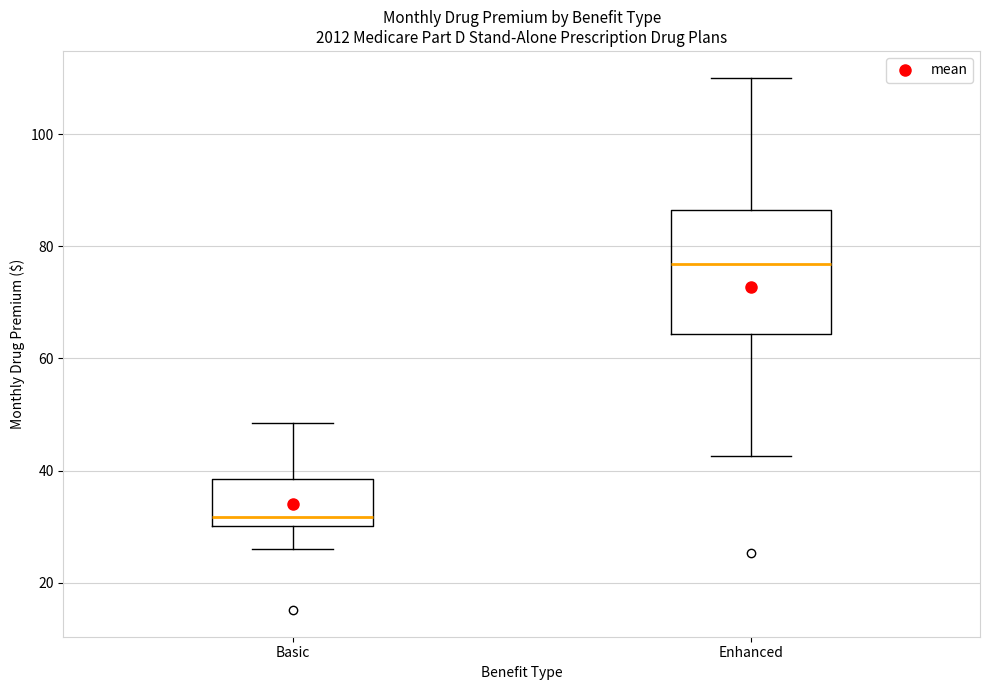

Which box is the tallest, from its lower edge to its upper edge?

Enhanced